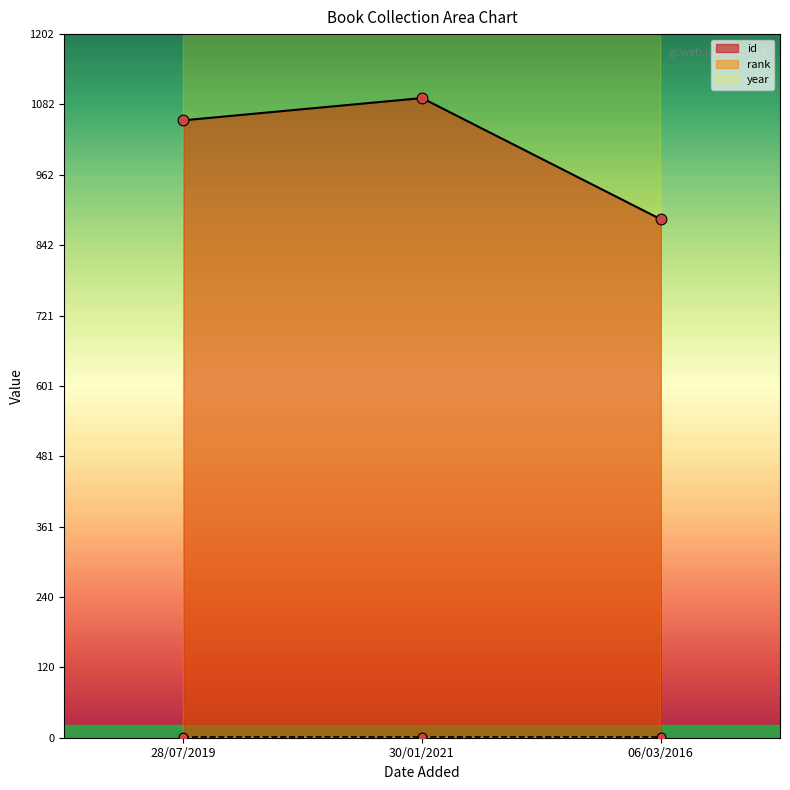

Rank the categories by id value from highest to lowest.

30/01/2021, 28/07/2019, 06/03/2016